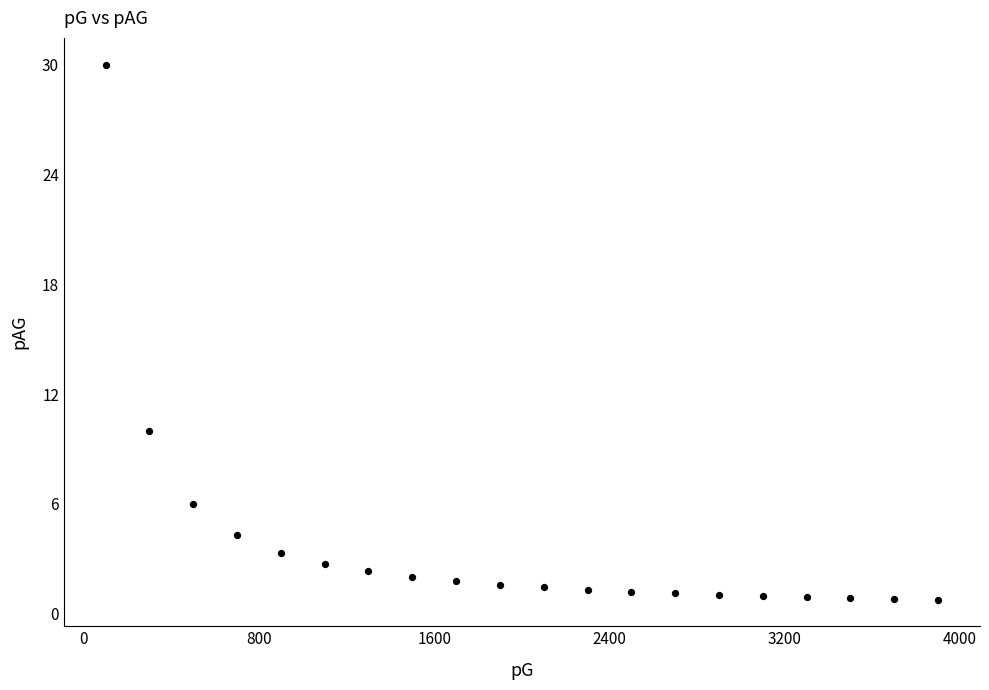

What Y value in the scatter plot is closest to 15?

10.0